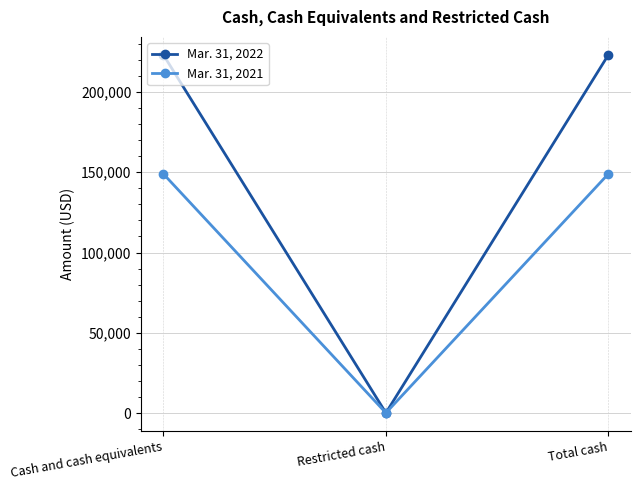

The Mar. 31, 2022 series shows 392077 at Cash and cash equivalents. True or false?

False